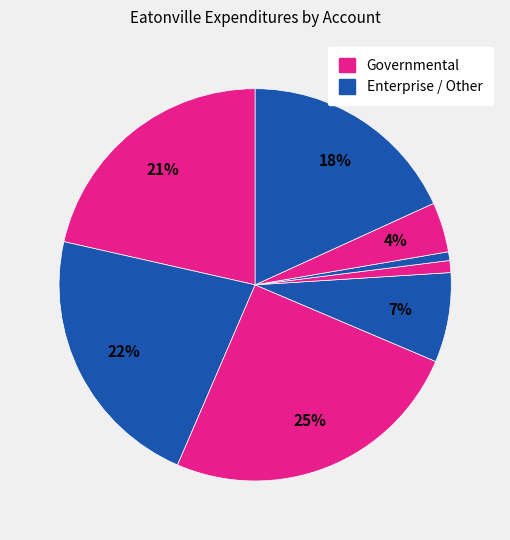

How many segments does this pie chart have?

8